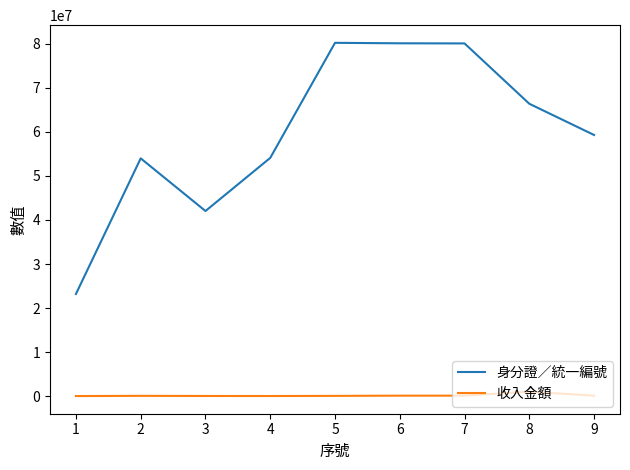

Where does the 身分證／統一編號 series first go above 59306153?

5